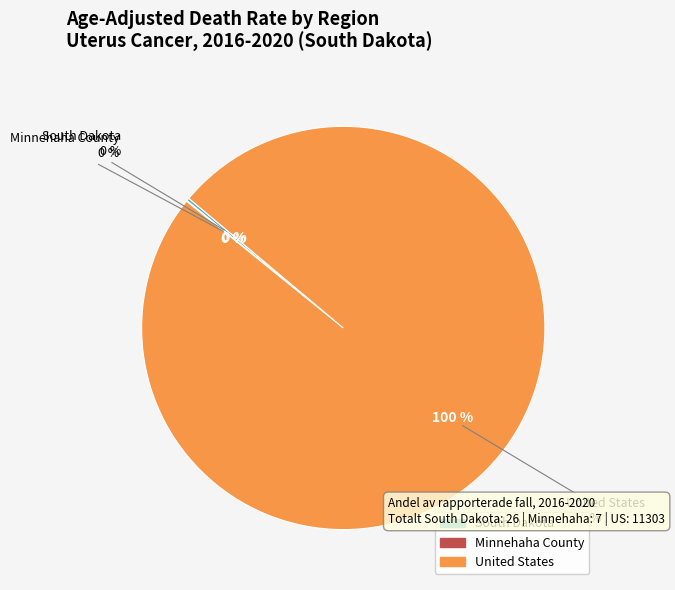

How many slices are in this pie chart?

3